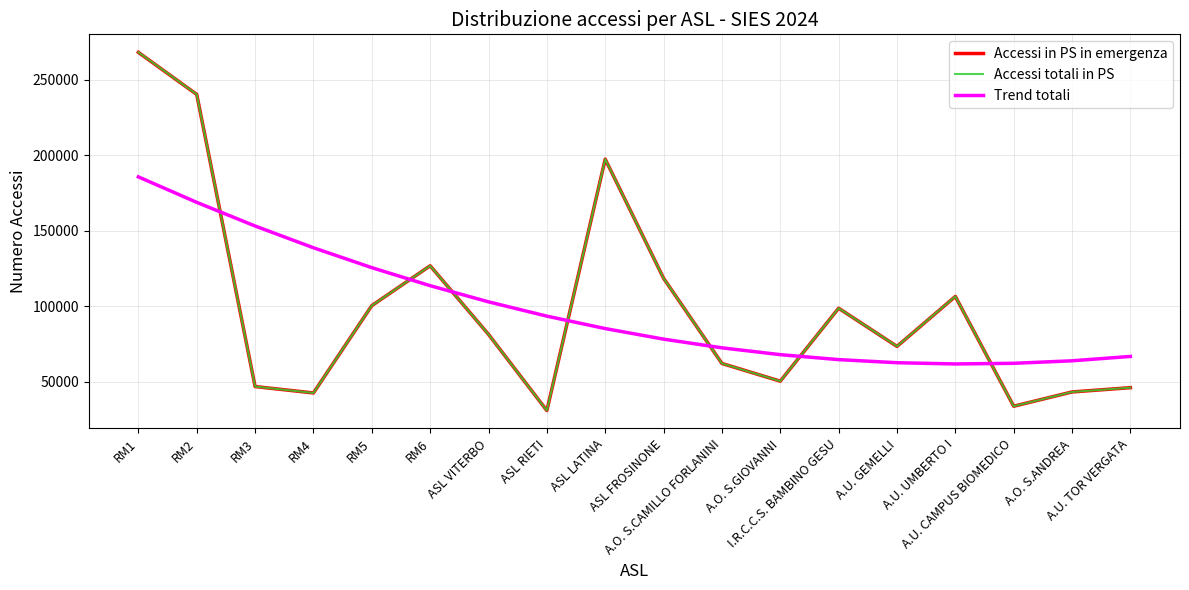

Which label corresponds to the largest value in the chart?

RM1